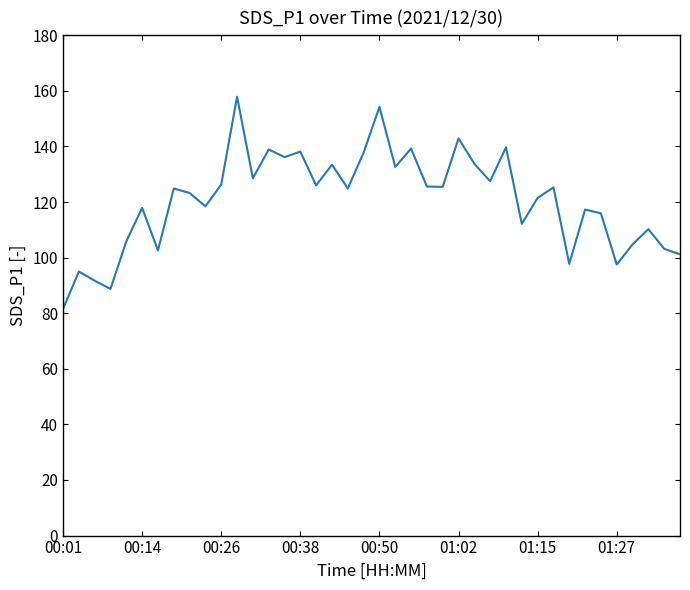

Which has a higher value, 00:01 or 01:27?

01:27